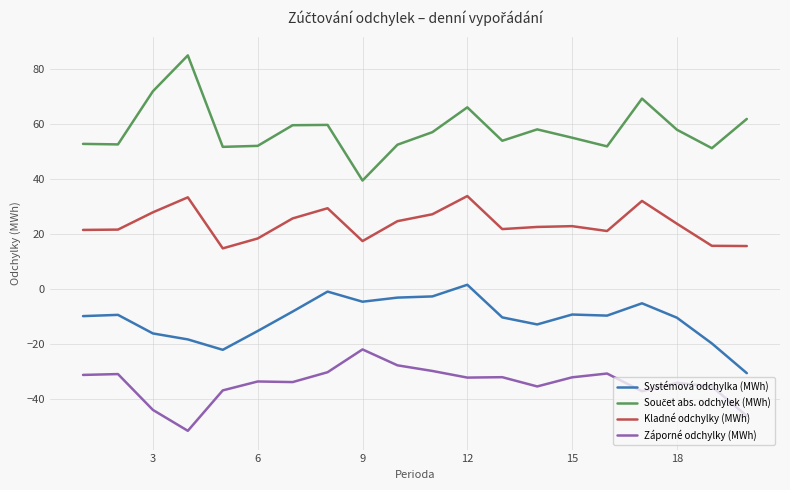

Is this an area chart (filled region under the line)?

No